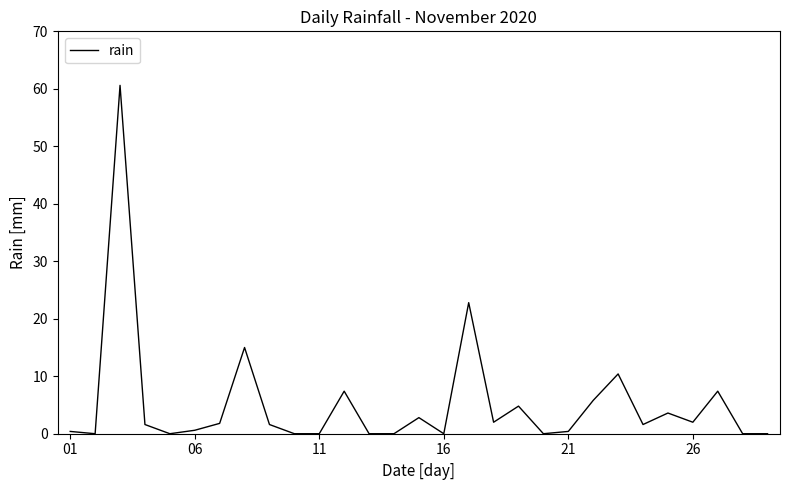

What is the difference between the maximum and minimum values?

60.6